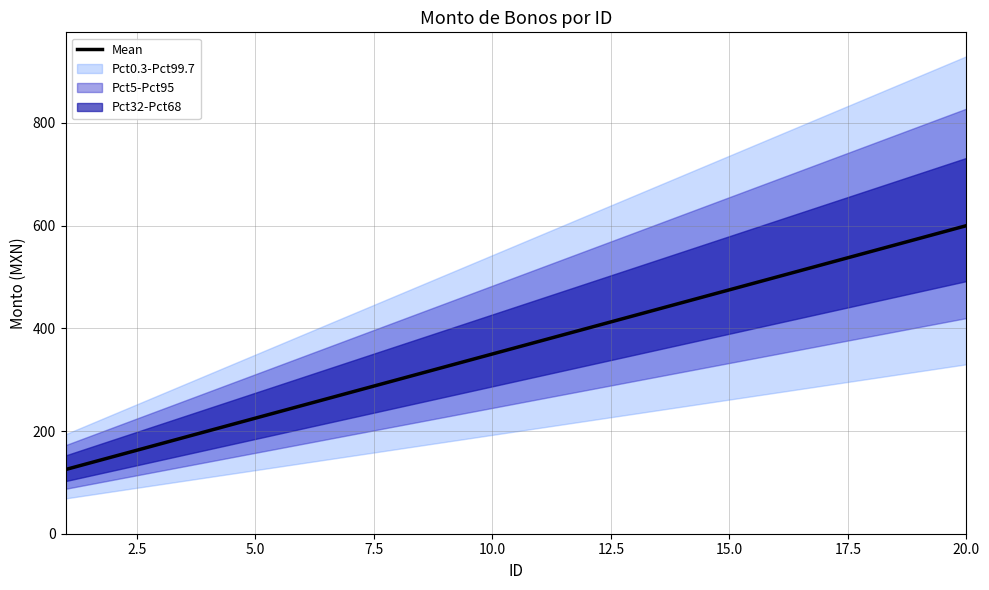

What is the minimum value for Mean?

125